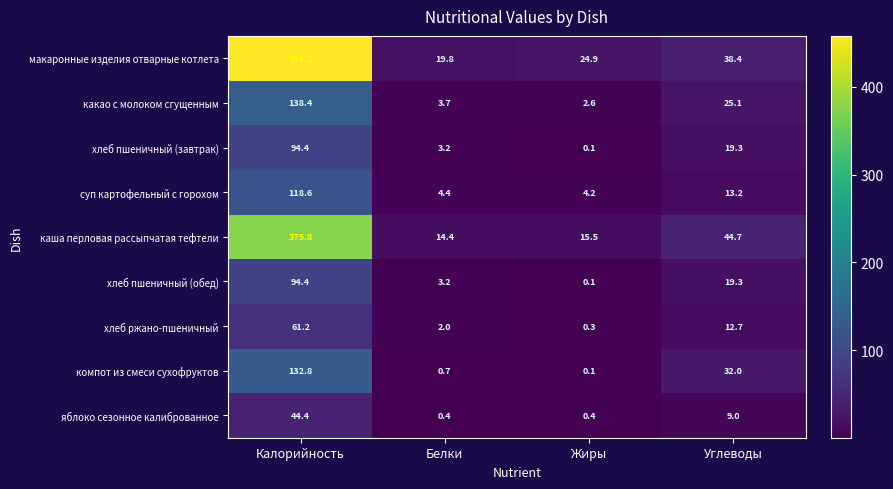

List the labels in order of какао с молоком сгущенным value, smallest first.

Жиры, Белки, Углеводы, Калорийность